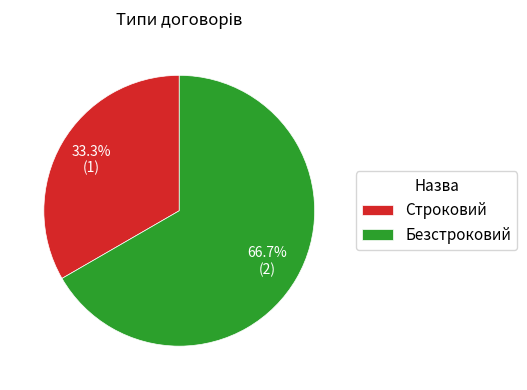

How much of the chart is everything except Строковий?

66.7%